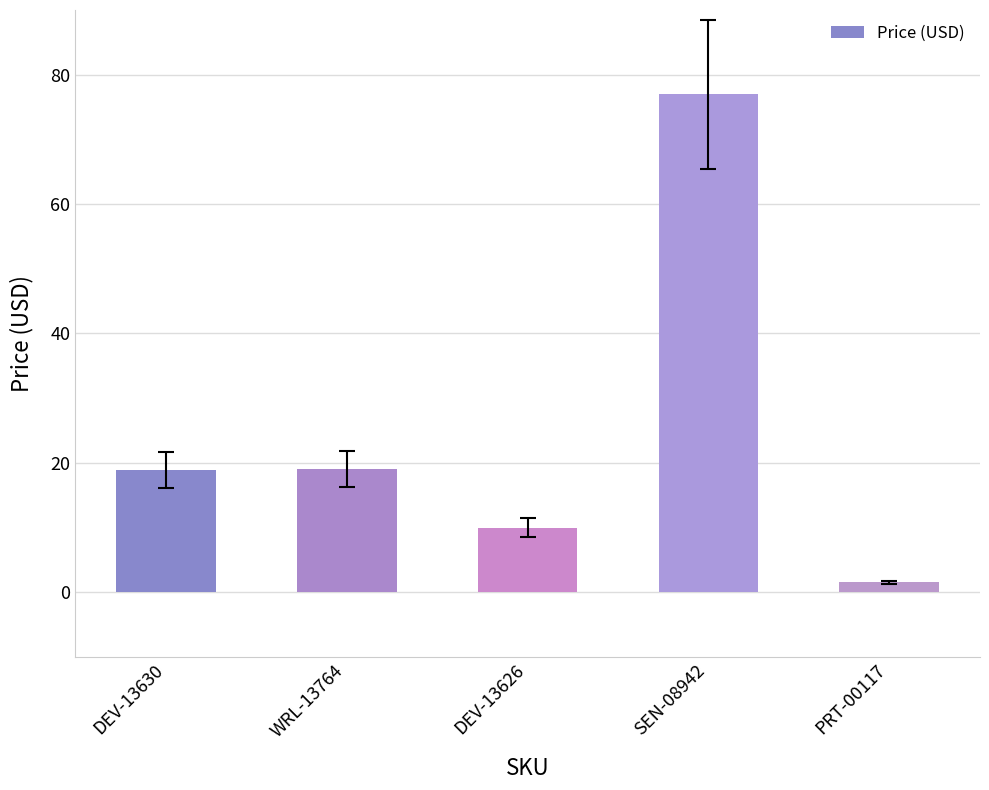

What is the change in value from DEV-13630 to DEV-13626?

-9.0